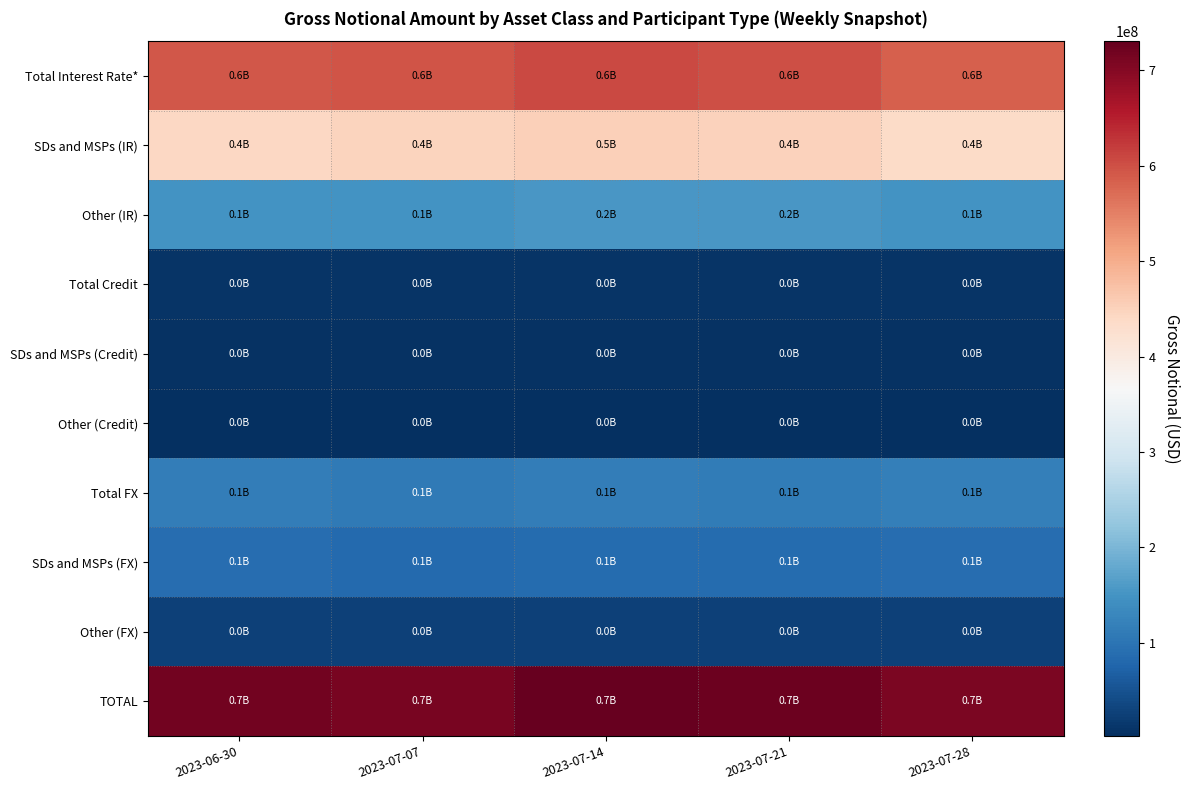

Reading right to left, transcribe all the data shown in this chart.

Total Interest Rate*: 2023-07-28=584842613	2023-07-21=602497085	2023-07-14=606974423	2023-07-07=595359023	2023-06-30=592082857
SDs and MSPs (IR): 2023-07-28=437036380	2023-07-21=449214014	2023-07-14=453278853	2023-07-07=446627435	2023-06-30=442882508
Other (IR): 2023-07-28=147806232	2023-07-21=153283071	2023-07-14=153695570	2023-07-07=148731589	2023-06-30=149200349
Total Credit: 2023-07-28=8261865	2023-07-21=8715168	2023-07-14=9617563	2023-07-07=9345621	2023-06-30=8939288
SDs and MSPs (Credit): 2023-07-28=5932119	2023-07-21=6264035	2023-07-14=6890135	2023-07-07=6693700	2023-06-30=6356556
Other (Credit): 2023-07-28=2329746	2023-07-21=2451132	2023-07-14=2727428	2023-07-07=2651921	2023-06-30=2582732
Total FX: 2023-07-28=117181879	2023-07-21=112949016	2023-07-14=114090947	2023-07-07=108428606	2023-06-30=115572452
SDs and MSPs (FX): 2023-07-28=89378630	2023-07-21=86404750	2023-07-14=86943549	2023-07-07=83066185	2023-06-30=87721287
Other (FX): 2023-07-28=27803248	2023-07-21=26544265	2023-07-14=27147399	2023-07-07=25362421	2023-06-30=27851166
TOTAL: 2023-07-28=710286356	2023-07-21=724161268	2023-07-14=730682933	2023-07-07=713133250	2023-06-30=716594597